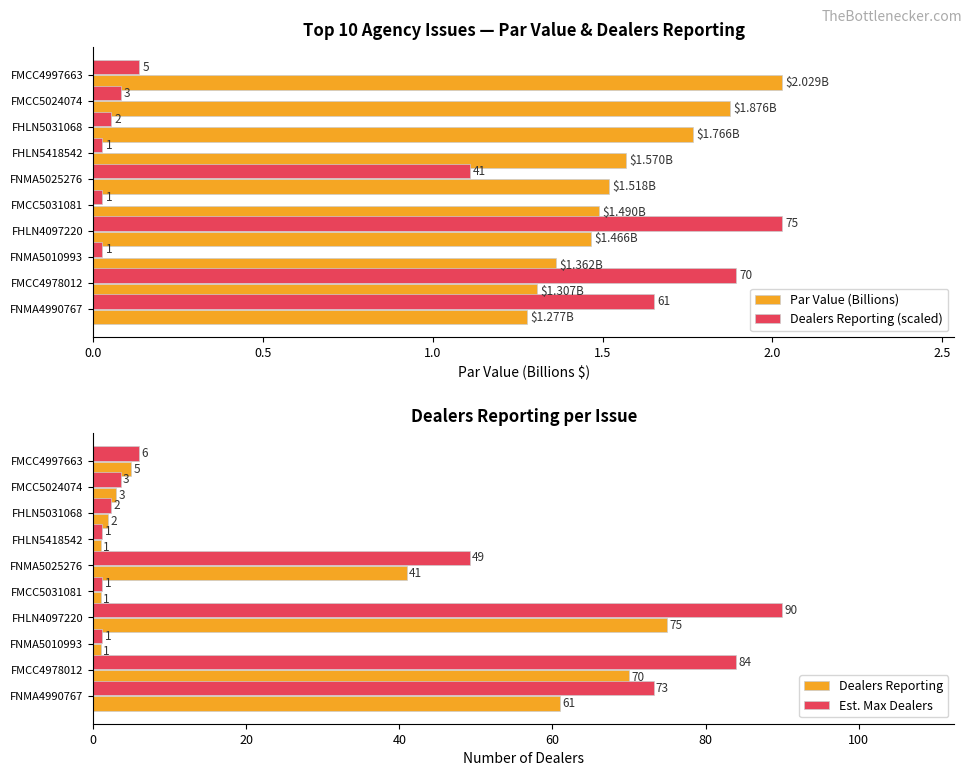

True or false: Dealers Reporting has a value of 15.5 at FNMA5025276.

False